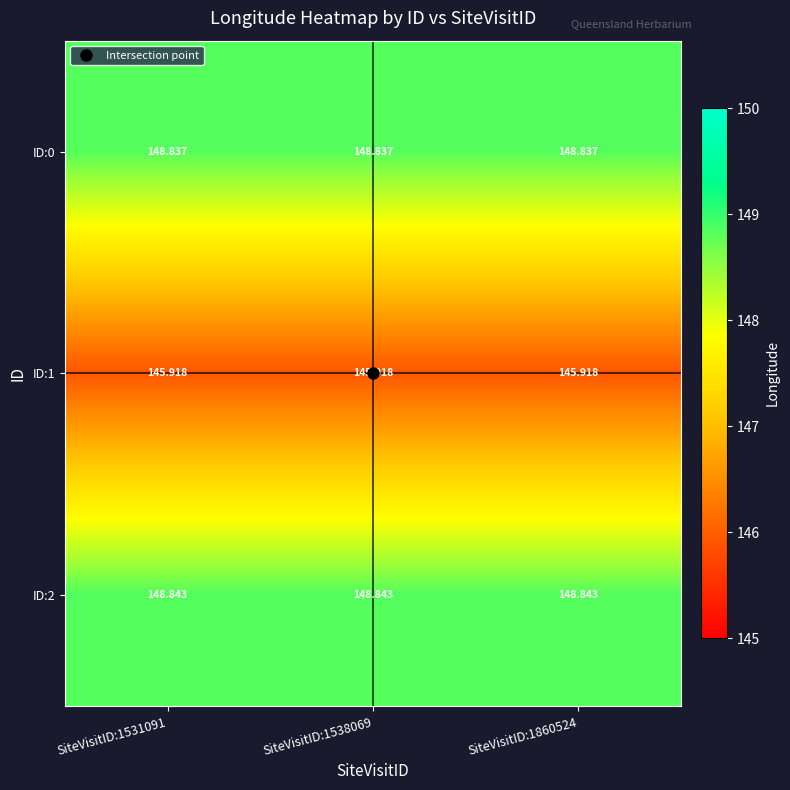

What is the difference between the highest and lowest values at SiteVisitID:1538069?

2.9